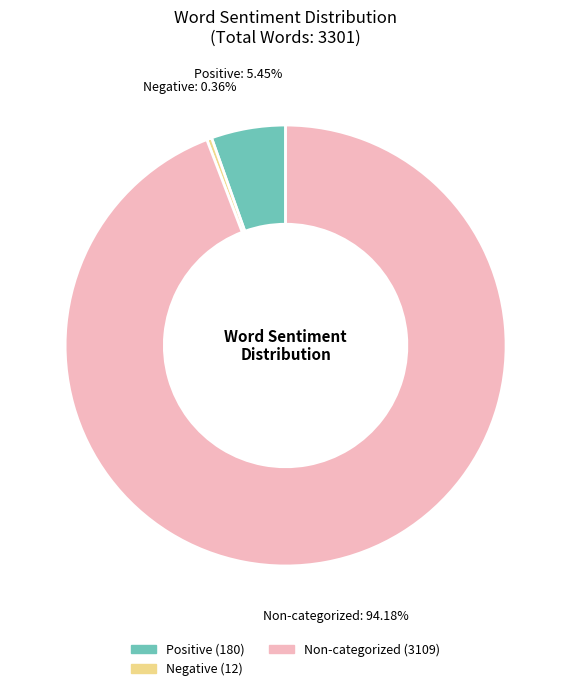

Does any single category account for the majority?

Yes